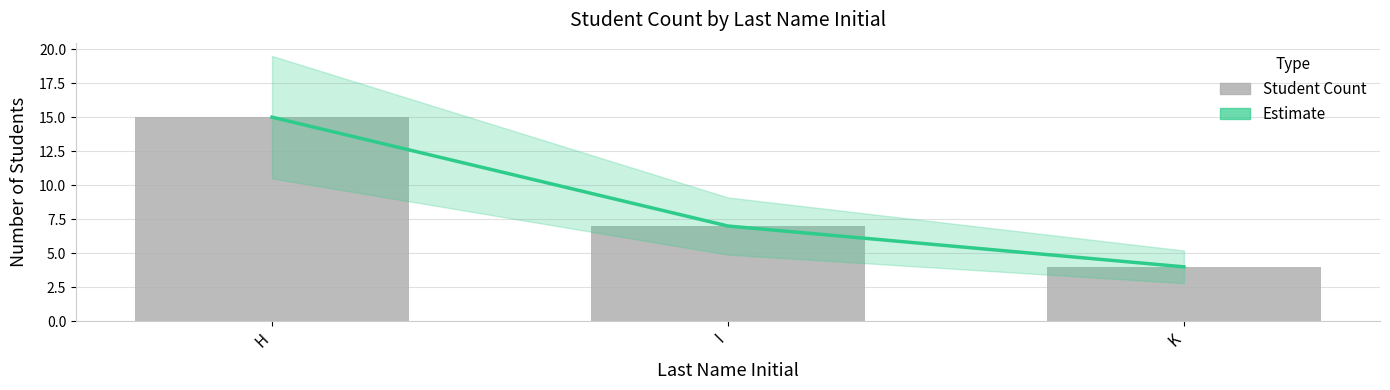

Which series has the largest total across all categories?

Estimate